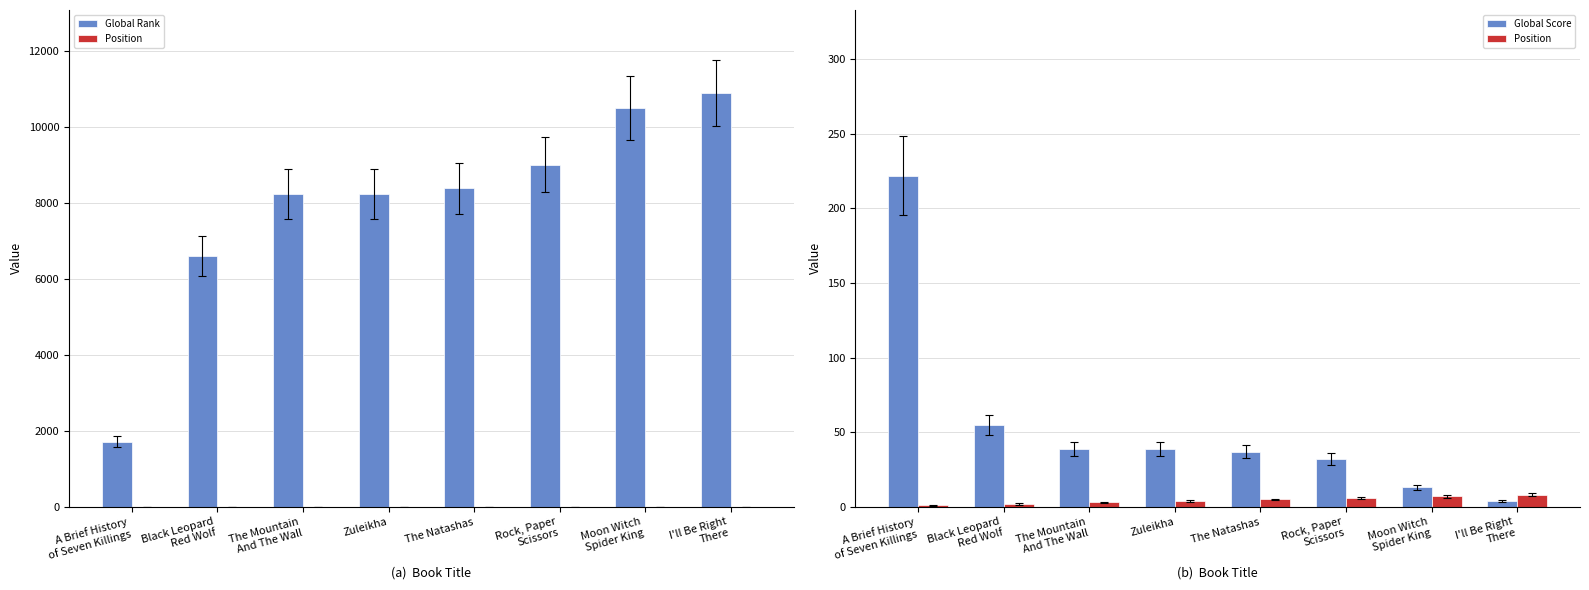

What are all the series names shown in the legend?

Global Rank, Position, Global Score